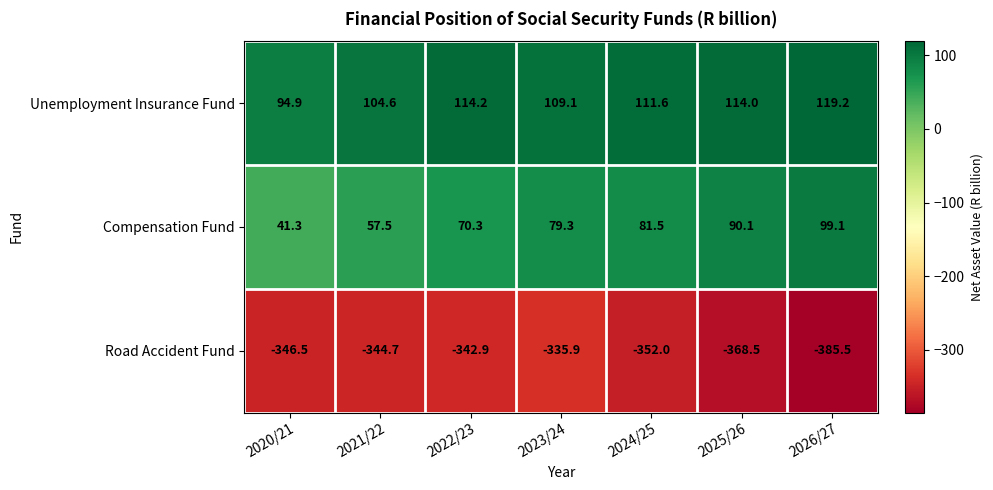

At which label is Unemployment Insurance Fund closest to 107?

2023/24